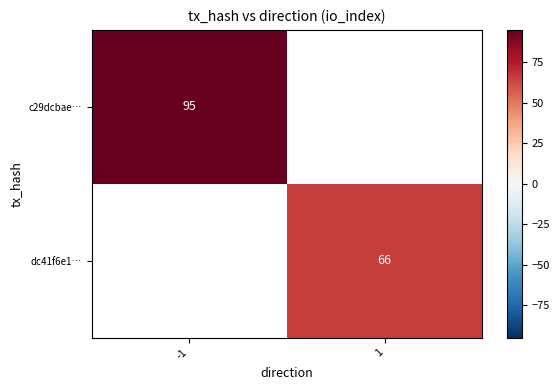

True or false: c29dcbae… has a value of 64 at -1.

False